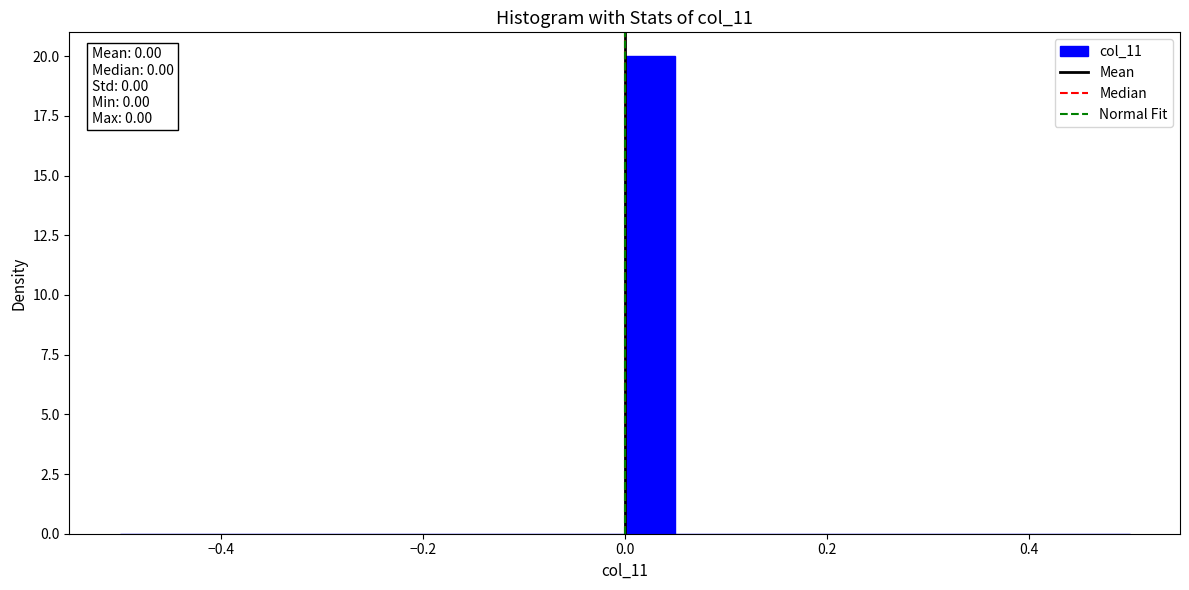

Read against the x-axis, roughly where is the centre of the tallest bar?

0.02